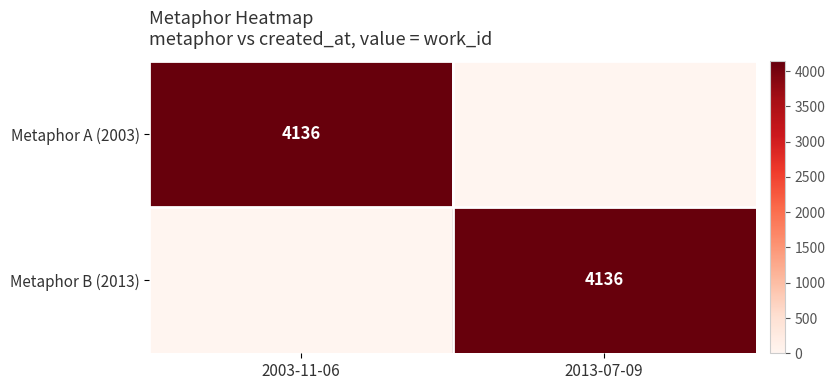

Is it true that Metaphor B (2013) equals 4136 at 2013-07-09?

True